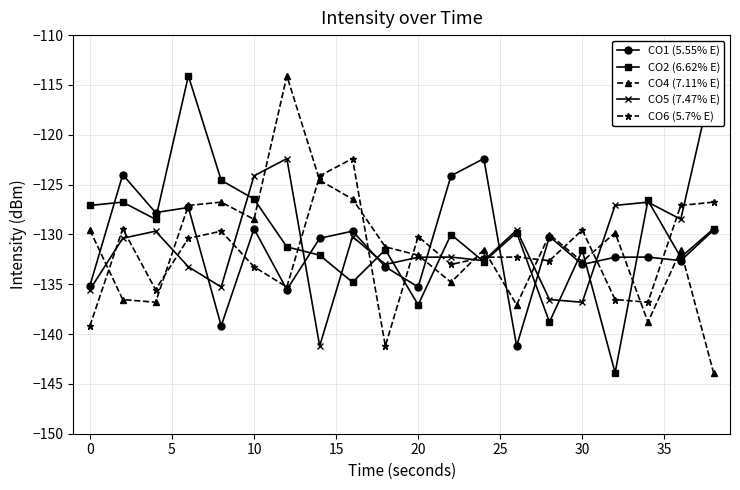

How many data points does each series have?

20